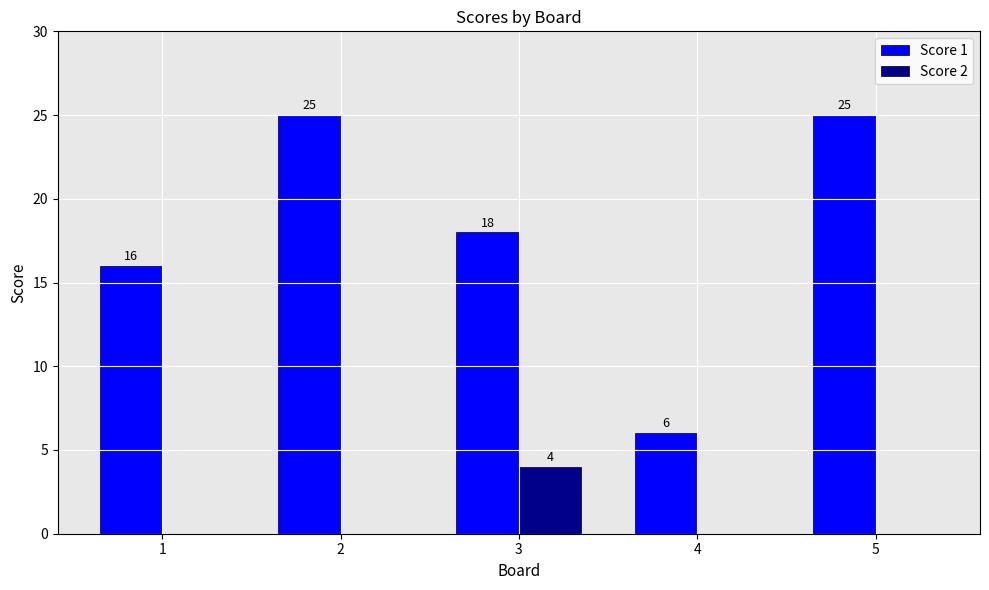

Are the bars horizontal?

No